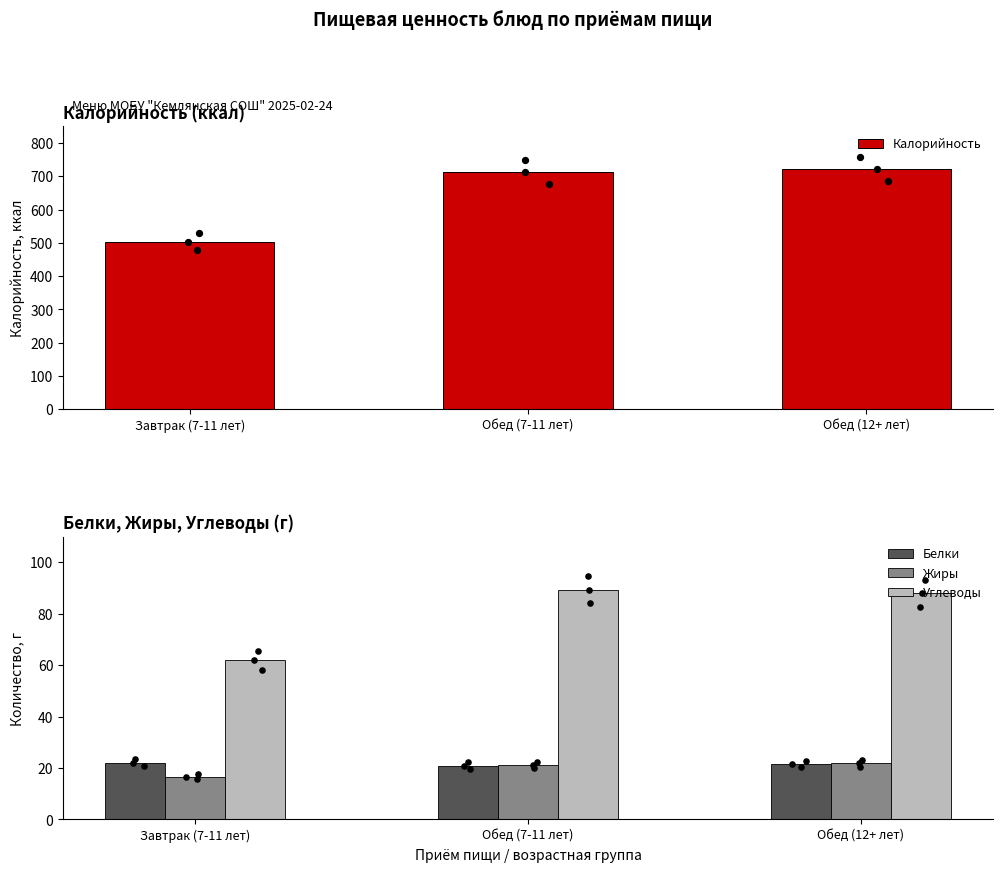

Which series has the widest spread of Y values?

Калорийность